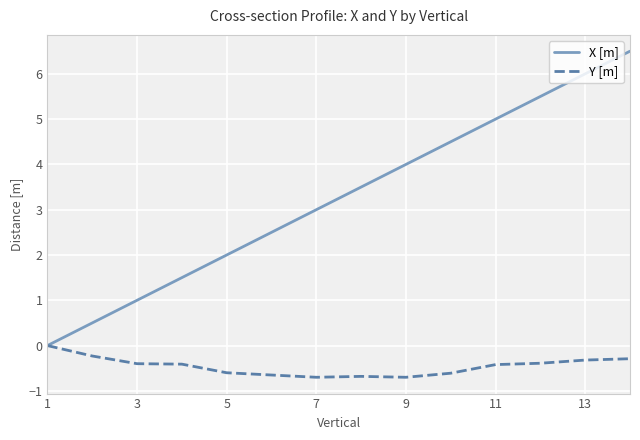

What is the highest value of the X [m] series?

6.5